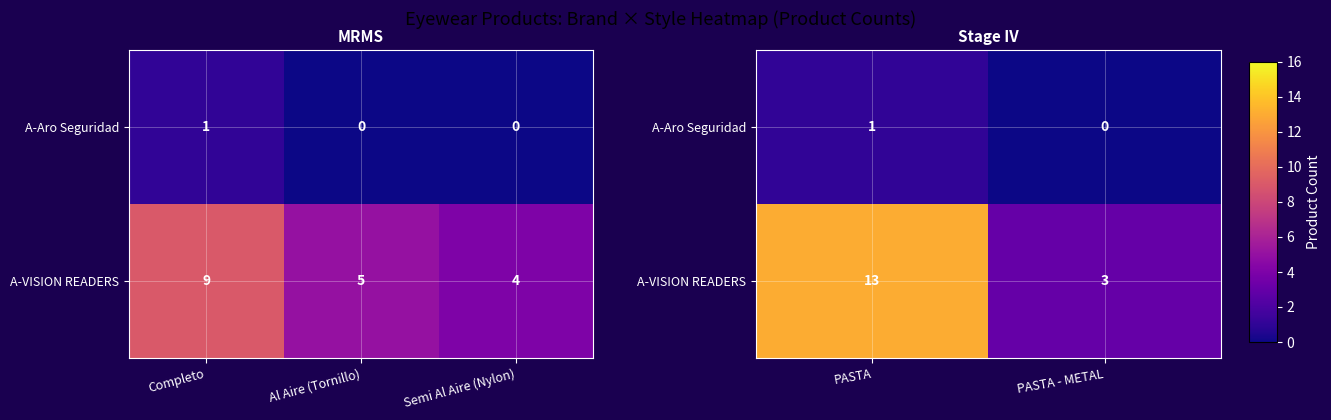

What is the greatest value displayed?

13